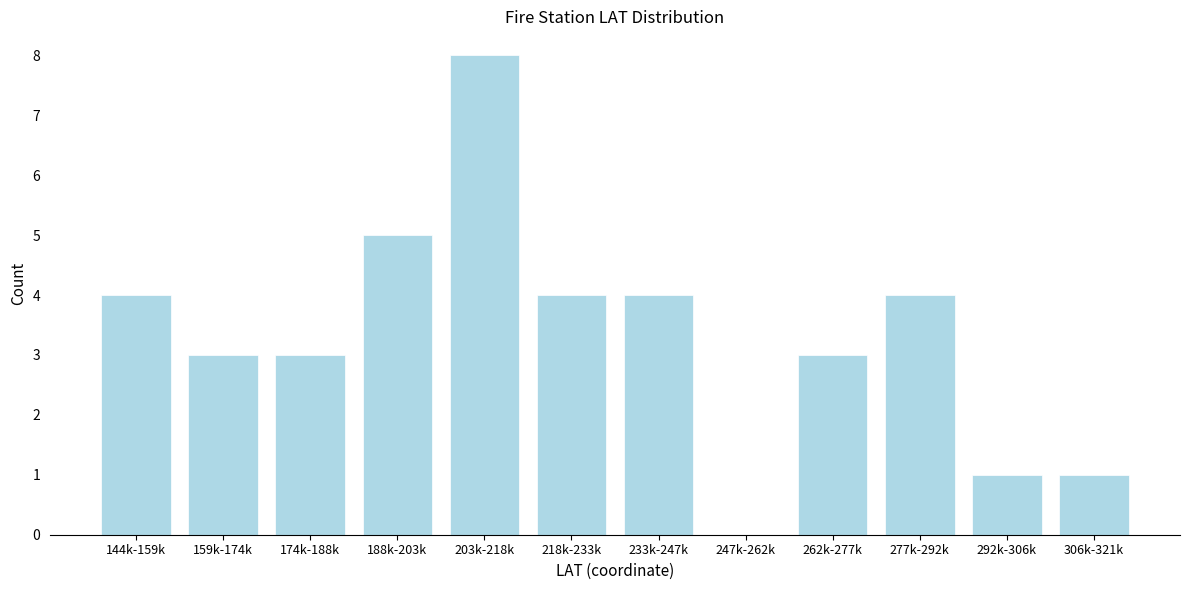

Reading left to right, transcribe all the data shown in this chart.

144k-159k=4	159k-174k=3	174k-188k=3	188k-203k=5	203k-218k=8	218k-233k=4	233k-247k=4	247k-262k=0	262k-277k=3	277k-292k=4	292k-306k=1	306k-321k=1